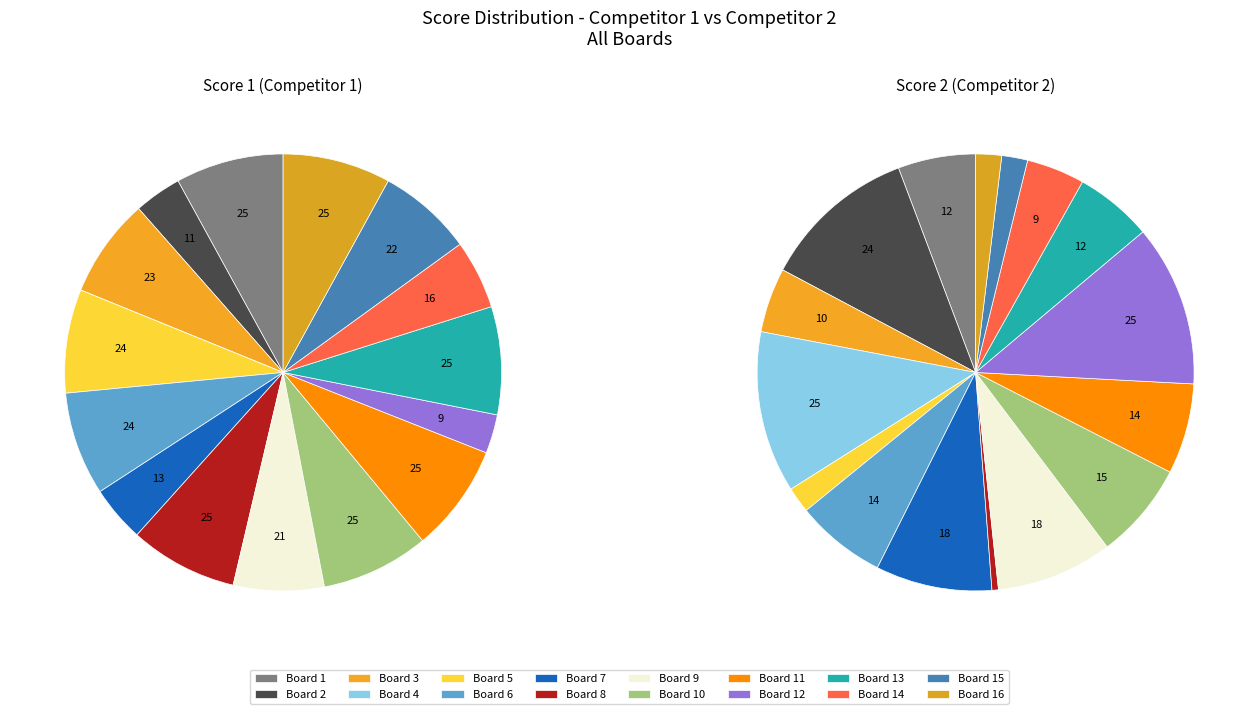

To the nearest percent, what percentage of the pie is Board 1?

6%